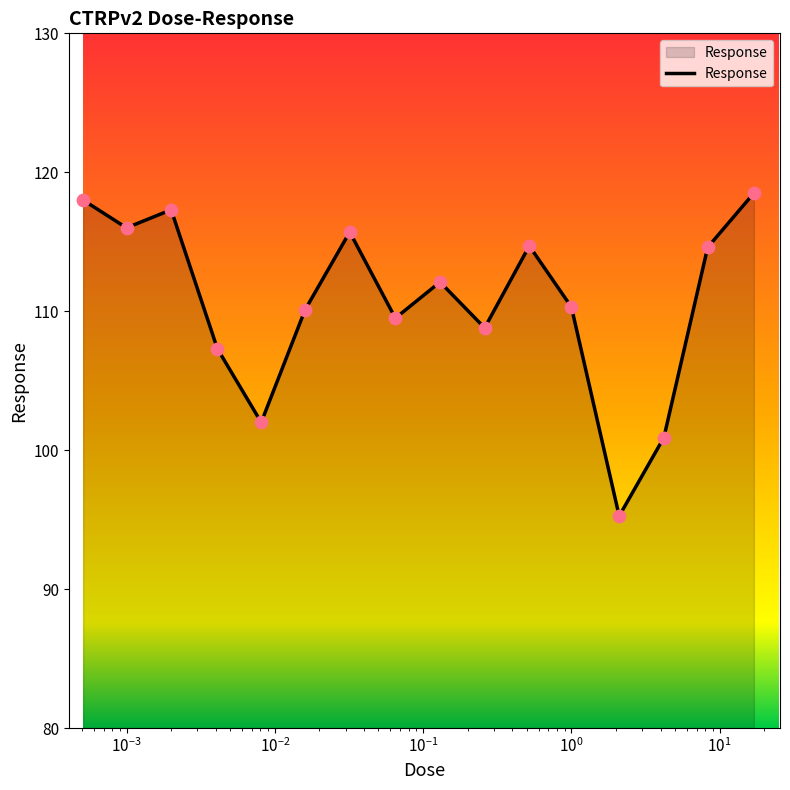

What is the smallest value displayed?

95.3